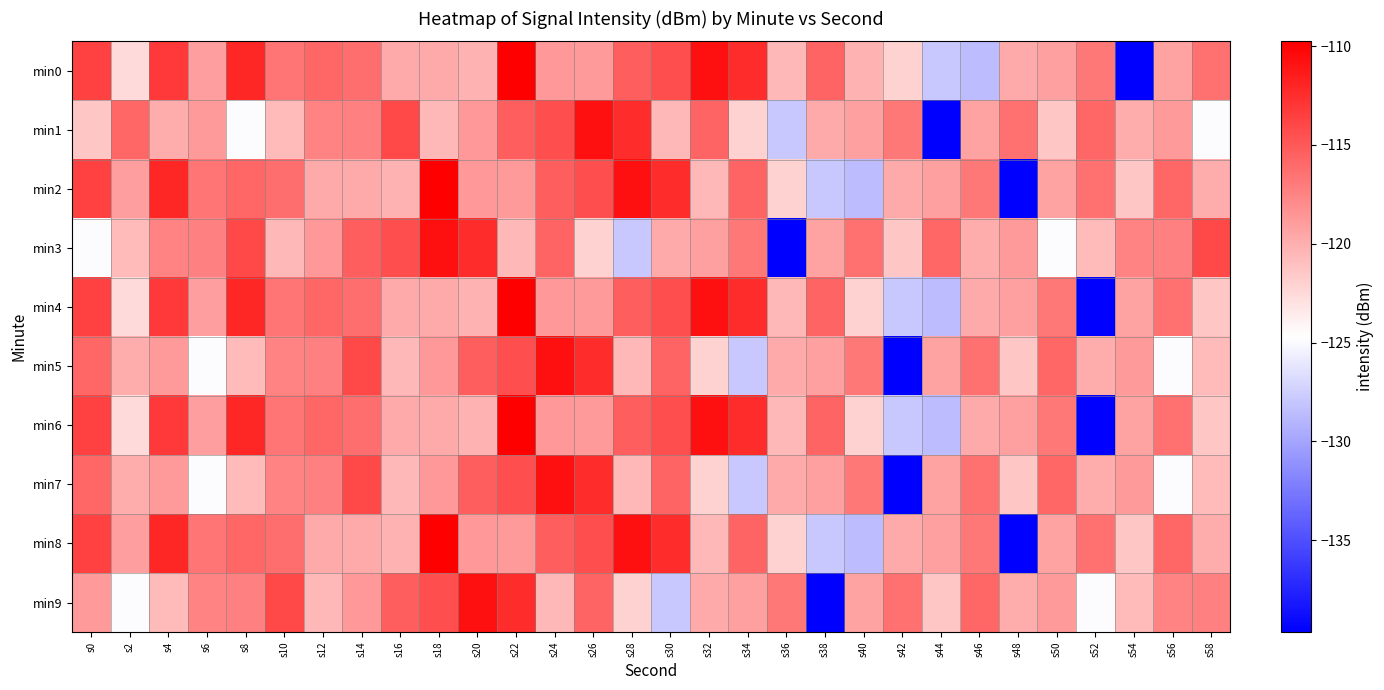

Reading left to right, transcribe all the data shown in this chart.

min0: s0=-113.6	s2=-122.5	s4=-113.2	s6=-119.1	s8=-112.1	s10=-116.6	s12=-115.7	s14=-116.3	s16=-119.8	s18=-119.7	s20=-120.2	s22=-109.8	s24=-118.7	s26=-118.8	s28=-115.3	s30=-114.4	s32=-110.8	s34=-112.4	s36=-120.6	s38=-115.7	s40=-120.2	s42=-122.1	s44=-127.9	s46=-128.6	s48=-119.7	s50=-119.2	s52=-116.8	s54=-139.6	s56=-119.3	s58=-116.4
min1: s0=-121.4	s2=-115.8	s4=-119.8	s6=-118.8	s8=-124.9	s10=-120.7	s12=-117.5	s14=-117.3	s16=-114.0	s18=-120.6	s20=-118.7	s22=-115.3	s24=-114.4	s26=-110.8	s28=-112.4	s30=-120.6	s32=-115.7	s34=-122.1	s36=-127.9	s38=-119.7	s40=-119.2	s42=-116.8	s44=-139.6	s46=-119.3	s48=-116.4	s50=-121.4	s52=-115.8	s54=-119.8	s56=-118.8	s58=-124.9
min2: s0=-113.6	s2=-119.1	s4=-112.1	s6=-116.6	s8=-115.7	s10=-116.3	s12=-119.8	s14=-119.7	s16=-120.2	s18=-109.8	s20=-118.7	s22=-118.8	s24=-115.3	s26=-114.4	s28=-110.8	s30=-112.4	s32=-120.6	s34=-115.7	s36=-122.1	s38=-127.9	s40=-128.6	s42=-119.7	s44=-119.2	s46=-116.8	s48=-139.6	s50=-119.3	s52=-116.4	s54=-121.4	s56=-115.8	s58=-119.8
min3: s0=-124.9	s2=-120.7	s4=-117.5	s6=-117.3	s8=-114.0	s10=-120.6	s12=-118.7	s14=-115.3	s16=-114.4	s18=-110.8	s20=-112.4	s22=-120.6	s24=-115.7	s26=-122.1	s28=-127.9	s30=-119.7	s32=-119.2	s34=-116.8	s36=-139.6	s38=-119.3	s40=-116.4	s42=-121.4	s44=-115.8	s46=-119.8	s48=-118.8	s50=-124.9	s52=-120.7	s54=-117.5	s56=-117.3	s58=-114.0
min4: s0=-113.6	s2=-122.5	s4=-113.2	s6=-119.1	s8=-112.1	s10=-116.6	s12=-115.7	s14=-116.3	s16=-119.8	s18=-119.7	s20=-120.2	s22=-109.8	s24=-118.7	s26=-118.8	s28=-115.3	s30=-114.4	s32=-110.8	s34=-112.4	s36=-120.6	s38=-115.7	s40=-122.1	s42=-127.9	s44=-128.6	s46=-119.7	s48=-119.2	s50=-116.8	s52=-139.6	s54=-119.3	s56=-116.4	s58=-121.4
min5: s0=-115.8	s2=-119.8	s4=-118.8	s6=-124.9	s8=-120.7	s10=-117.5	s12=-117.3	s14=-114.0	s16=-120.6	s18=-118.7	s20=-115.3	s22=-114.4	s24=-110.8	s26=-112.4	s28=-120.6	s30=-115.7	s32=-122.1	s34=-127.9	s36=-119.7	s38=-119.2	s40=-116.8	s42=-139.6	s44=-119.3	s46=-116.4	s48=-121.4	s50=-115.8	s52=-119.8	s54=-118.8	s56=-124.9	s58=-120.7
min6: s0=-113.6	s2=-122.5	s4=-113.2	s6=-119.1	s8=-112.1	s10=-116.6	s12=-115.7	s14=-116.3	s16=-119.8	s18=-119.7	s20=-120.2	s22=-109.8	s24=-118.7	s26=-118.8	s28=-115.3	s30=-114.4	s32=-110.8	s34=-112.4	s36=-120.6	s38=-115.7	s40=-122.1	s42=-127.9	s44=-128.6	s46=-119.7	s48=-119.2	s50=-116.8	s52=-139.6	s54=-119.3	s56=-116.4	s58=-121.4
min7: s0=-115.8	s2=-119.8	s4=-118.8	s6=-124.9	s8=-120.7	s10=-117.5	s12=-117.3	s14=-114.0	s16=-120.6	s18=-118.7	s20=-115.3	s22=-114.4	s24=-110.8	s26=-112.4	s28=-120.6	s30=-115.7	s32=-122.1	s34=-127.9	s36=-119.7	s38=-119.2	s40=-116.8	s42=-139.6	s44=-119.3	s46=-116.4	s48=-121.4	s50=-115.8	s52=-119.8	s54=-118.8	s56=-124.9	s58=-120.7
min8: s0=-113.6	s2=-119.1	s4=-112.1	s6=-116.6	s8=-115.7	s10=-116.3	s12=-119.8	s14=-119.7	s16=-120.2	s18=-109.8	s20=-118.7	s22=-118.8	s24=-115.3	s26=-114.4	s28=-110.8	s30=-112.4	s32=-120.6	s34=-115.7	s36=-122.1	s38=-127.9	s40=-128.6	s42=-119.7	s44=-119.2	s46=-116.8	s48=-139.6	s50=-119.3	s52=-116.4	s54=-121.4	s56=-115.8	s58=-119.8
min9: s0=-118.8	s2=-124.9	s4=-120.7	s6=-117.5	s8=-117.3	s10=-114.0	s12=-120.6	s14=-118.7	s16=-115.3	s18=-114.4	s20=-110.8	s22=-112.4	s24=-120.6	s26=-115.7	s28=-122.1	s30=-127.9	s32=-119.7	s34=-119.2	s36=-116.8	s38=-139.6	s40=-119.3	s42=-116.4	s44=-121.4	s46=-115.8	s48=-119.8	s50=-118.8	s52=-124.9	s54=-120.7	s56=-117.5	s58=-117.3